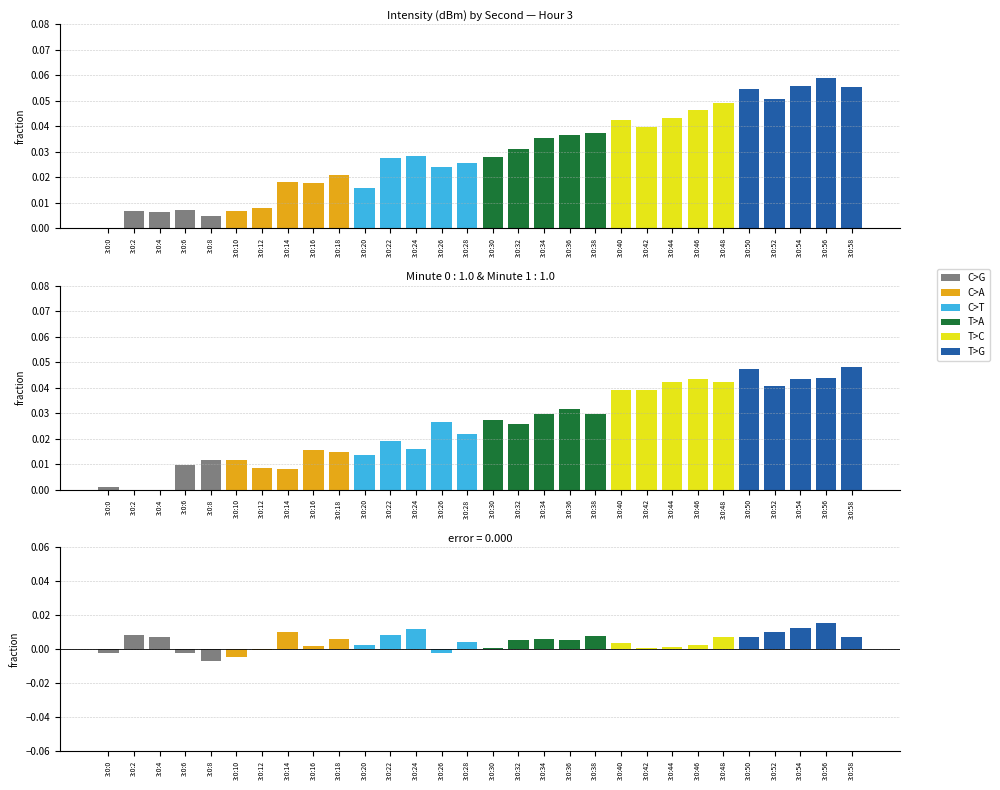

Where does the data first go above 0?

3:0:2